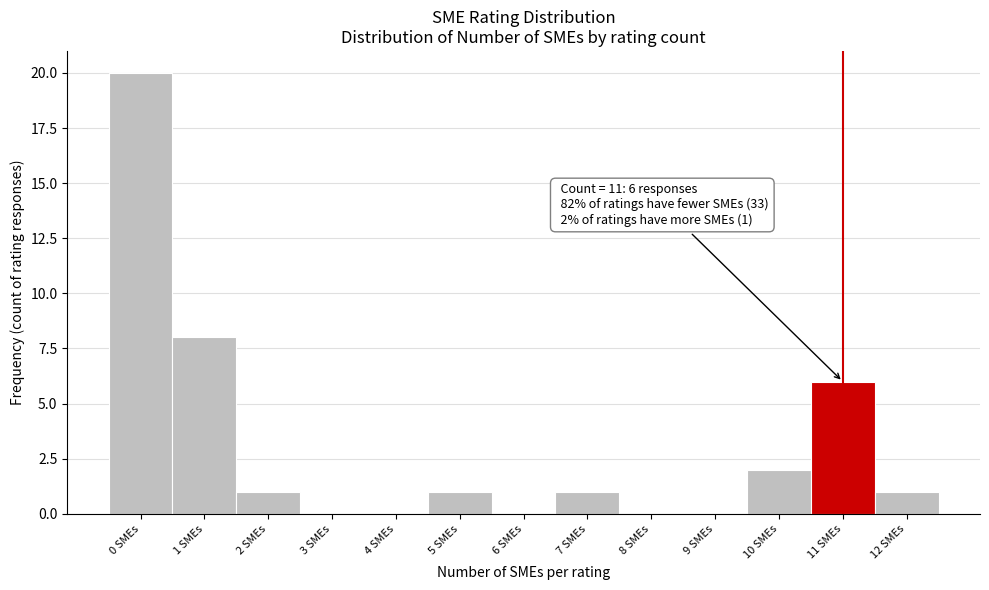

Reading right to left, extract all data points from this chart.

12 SMEs=1	11 SMEs=6	10 SMEs=2	9 SMEs=0	8 SMEs=0	7 SMEs=1	6 SMEs=0	5 SMEs=1	4 SMEs=0	3 SMEs=0	2 SMEs=1	1 SMEs=8	0 SMEs=20